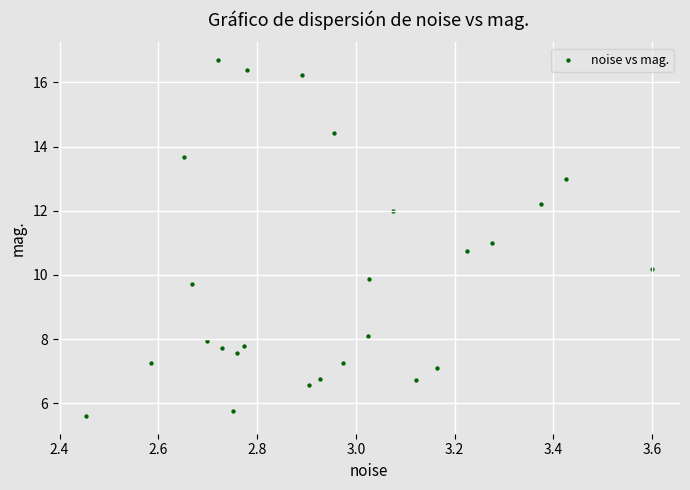

What is the range of Y values (max minus min)?

11.1